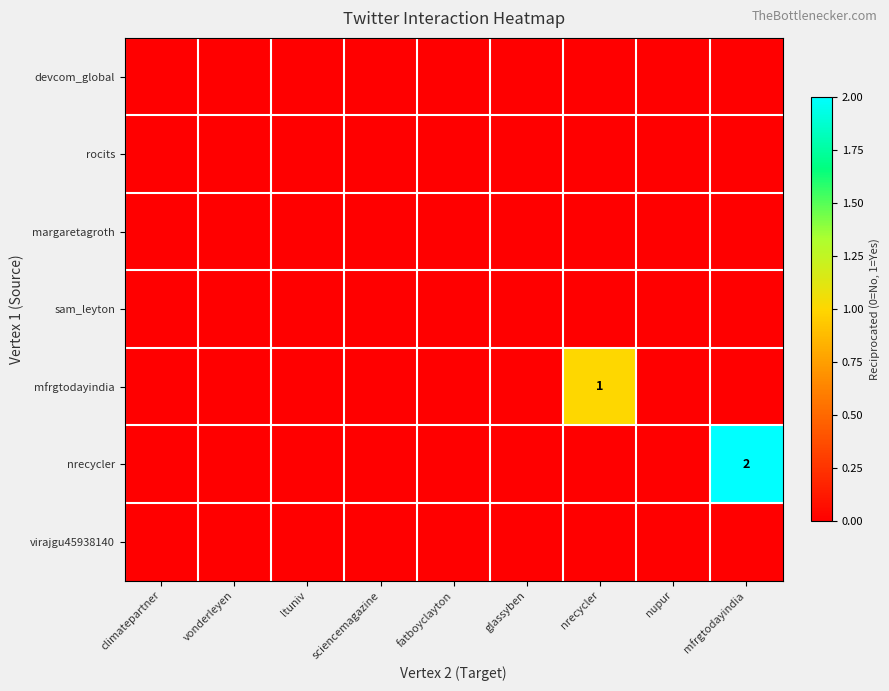

Which label corresponds to the largest value in the chart?

mfrgtodayindia